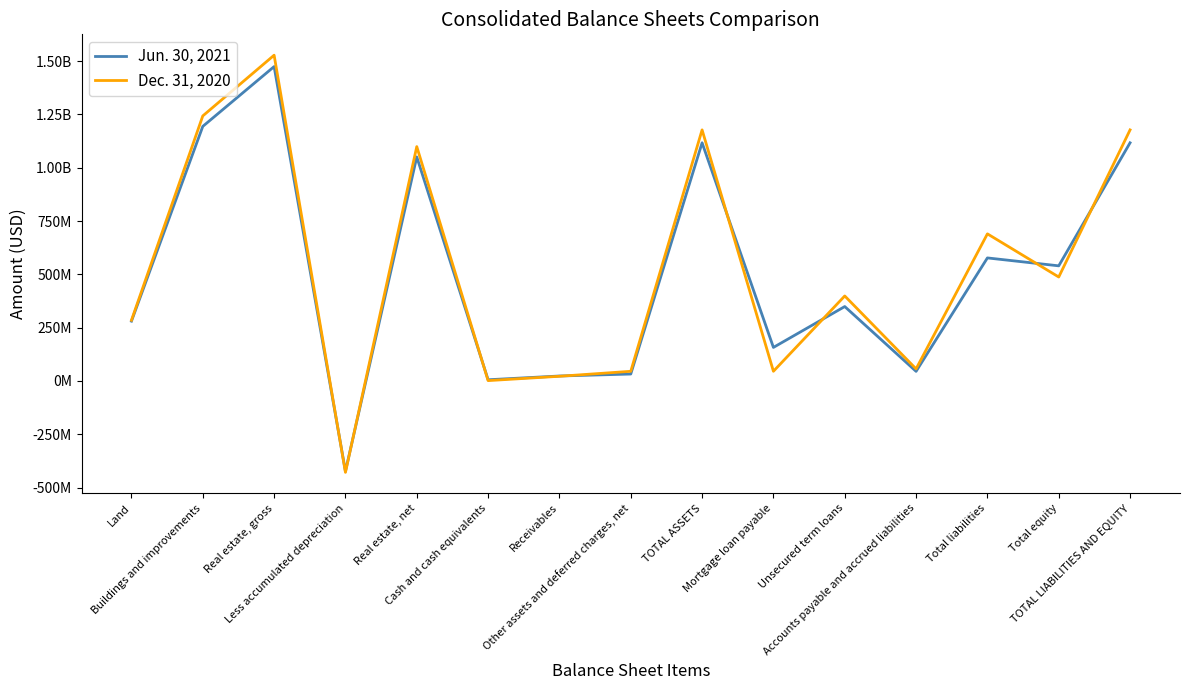

What is the label of the 10th point from the left?

Mortgage loan payable